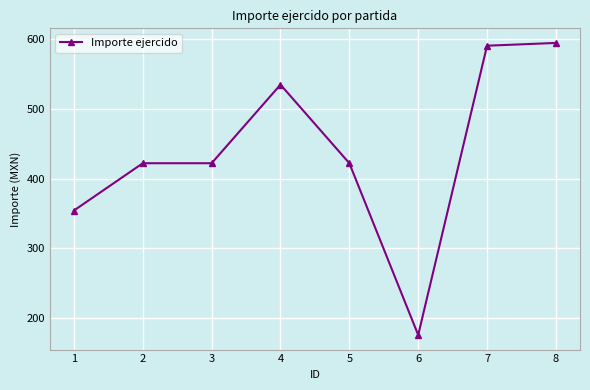

What is the ratio of the value at 1 to the value at 7?

0.6